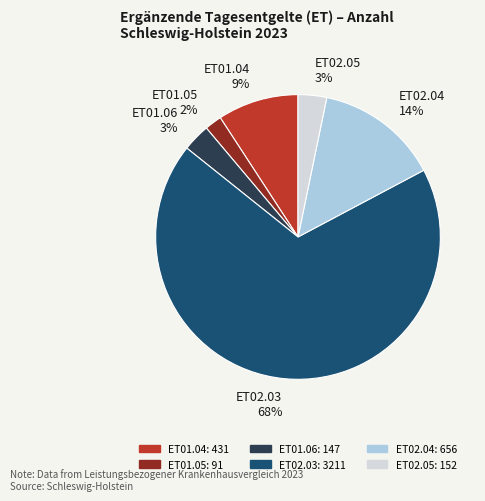

What percentage is the ET01.05 slice, to the nearest percent?

2%